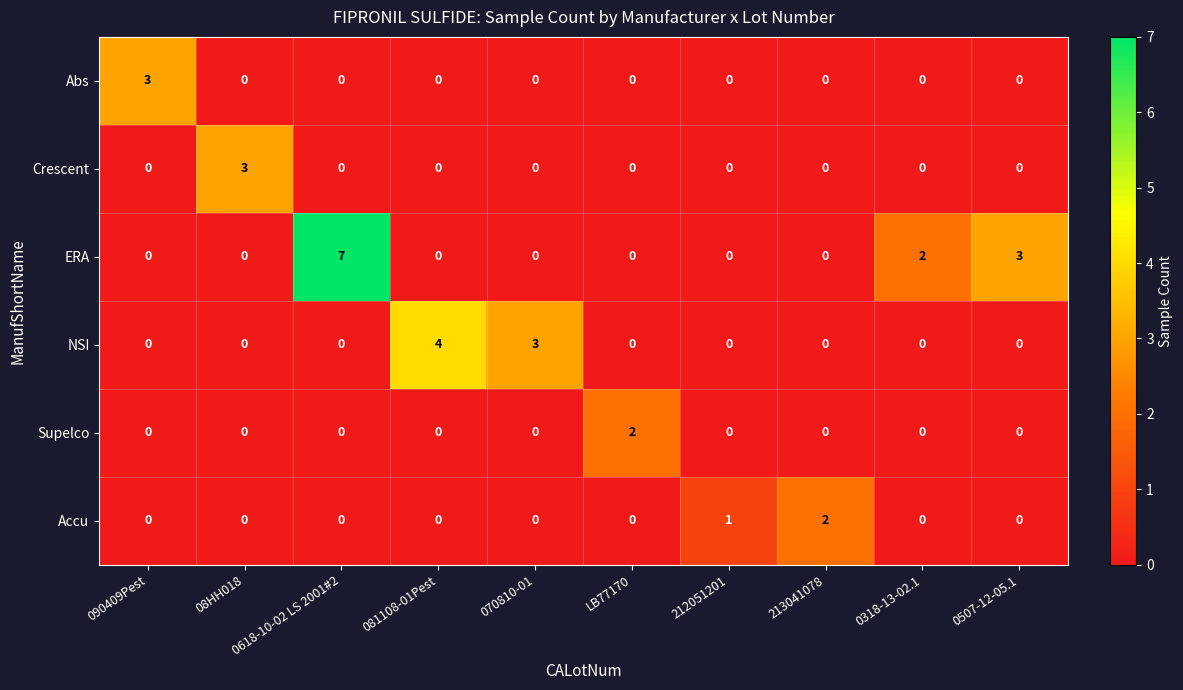

What is the sum of all ERA values?

12